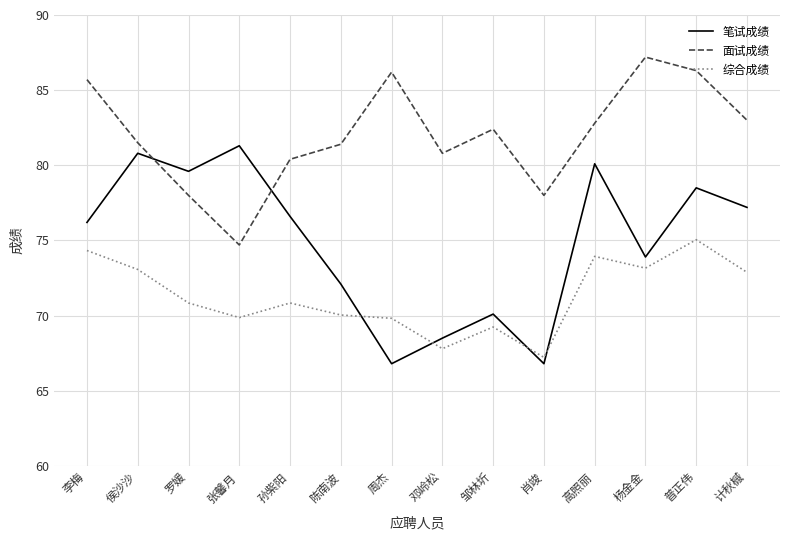

What are all the series names shown in the legend?

笔试成绩, 面试成绩, 综合成绩